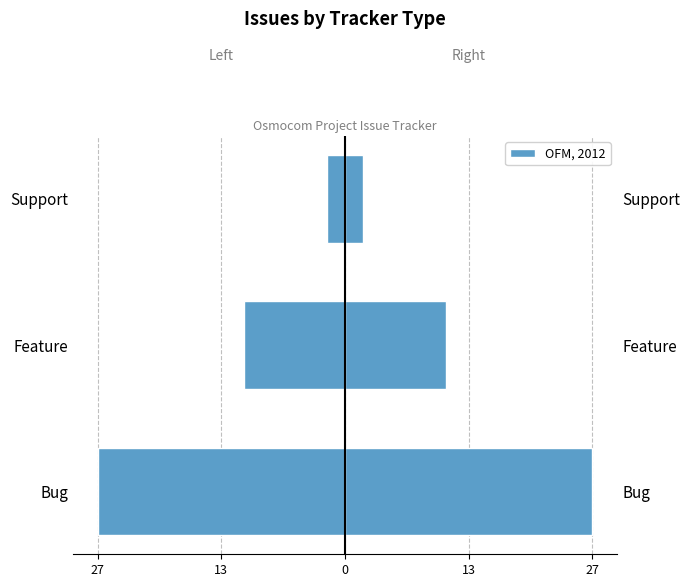

Count the number of data series in this chart.

1